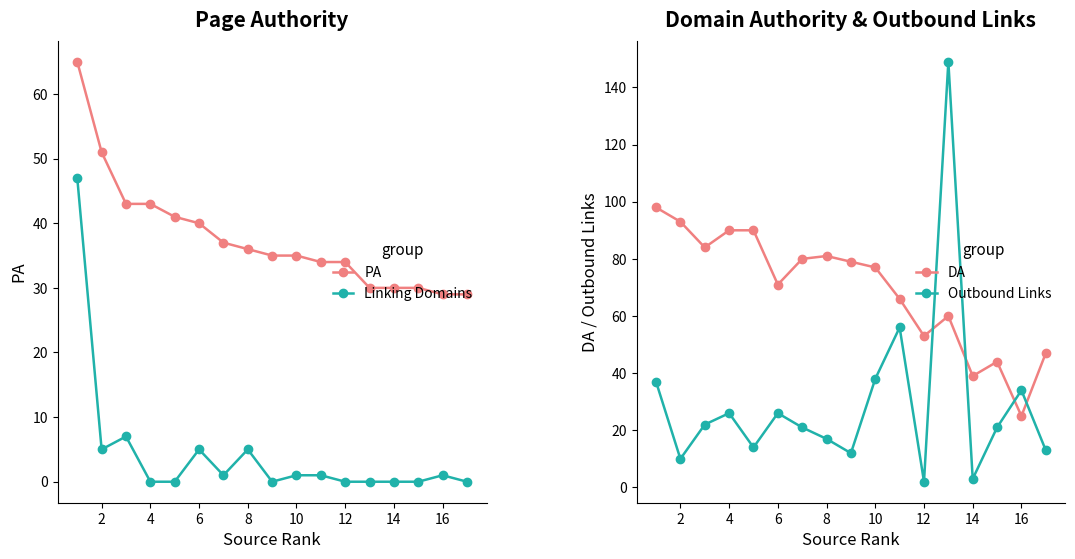

How many times do Outbound Links and PA cross each other?

6